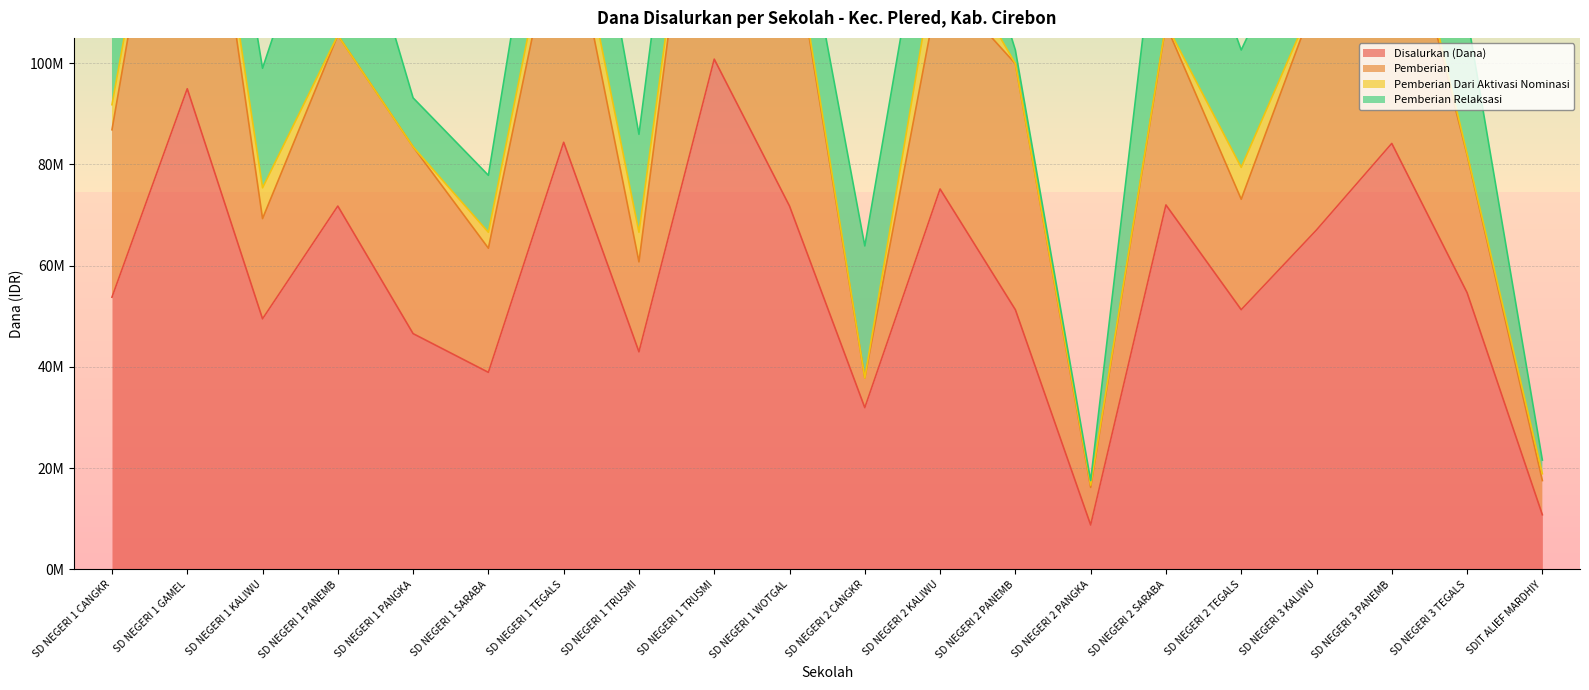

At which label is Disalurkan (Dana) closest to 54787500?

SD NEGERI 3 TEGALS